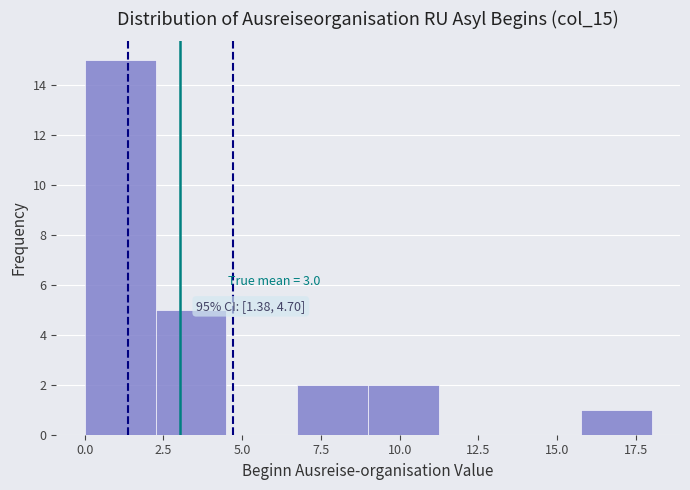

Which range on the x-axis has the tallest bar?

0.00 to 2.25